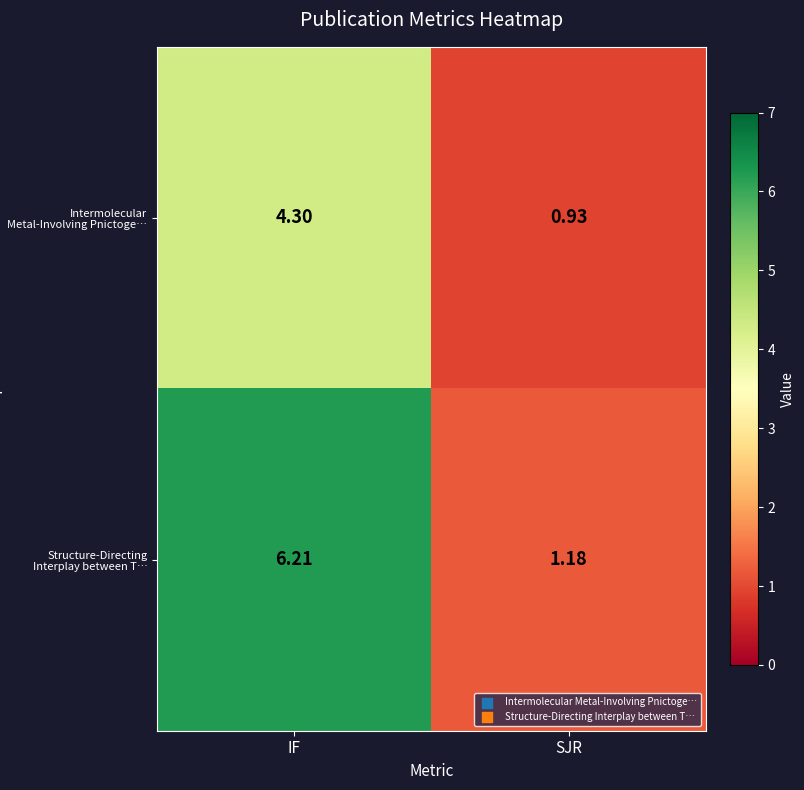

Which category has the lowest value across all series?

SJR